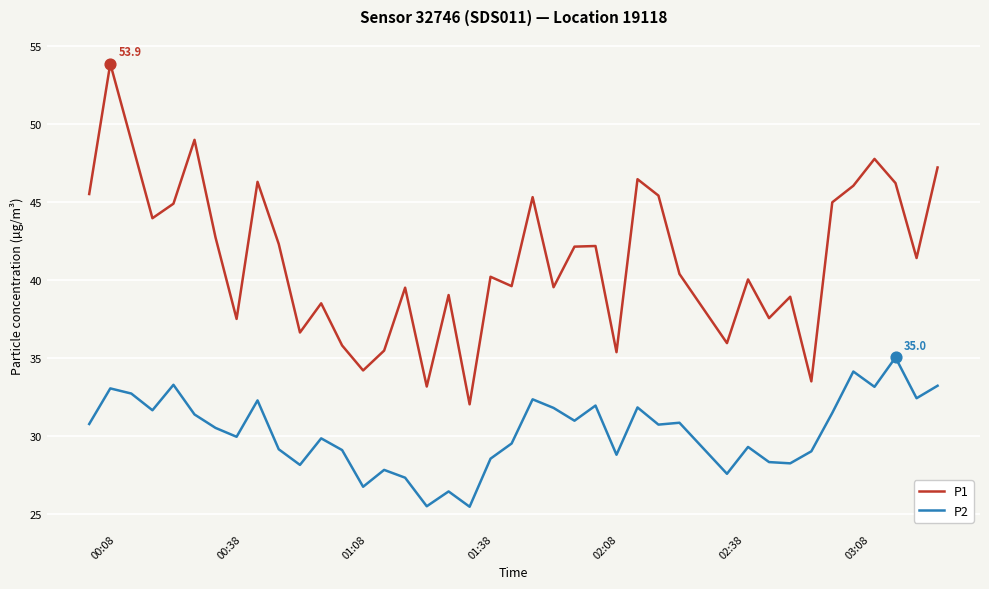

What is the difference between the maximum and minimum values in the P2 series?

9.6